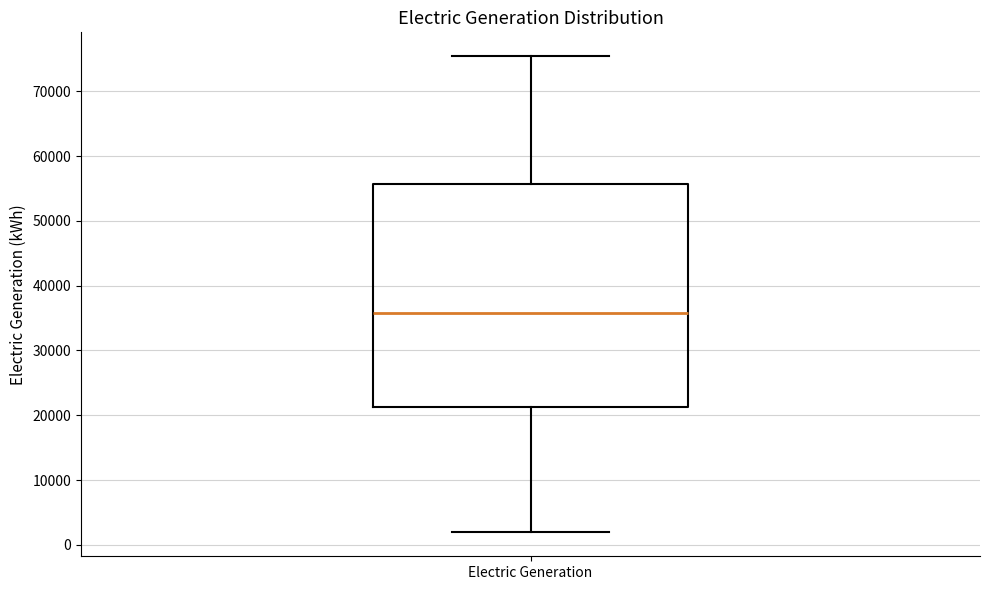

Where is the lower edge of the box for Electric Generation on the y-axis? The values are not printed on the chart, so give them approximately, as read against the axis.

21000